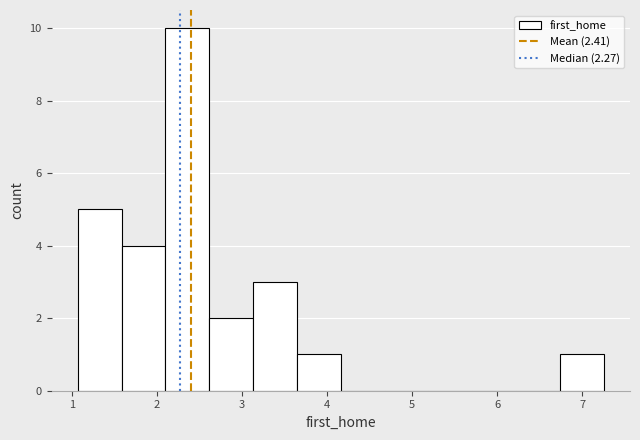

Reading left to right, transcribe this chart: for each bar, give the range it covers on the x-axis and its height. Neither the bar edges nor the heights are printed on the chart, so give them approximately, as read against the axes.

1.1 to 1.6: 5
1.6 to 2.1: 4
2.1 to 2.6: 10
2.6 to 3.1: 2
3.1 to 3.6: 3
3.6 to 4.2: 1
4.2 to 4.7: 0
4.7 to 5.2: 0
5.2 to 5.7: 0
5.7 to 6.2: 0
6.2 to 6.7: 0
6.7 to 7.3: 1